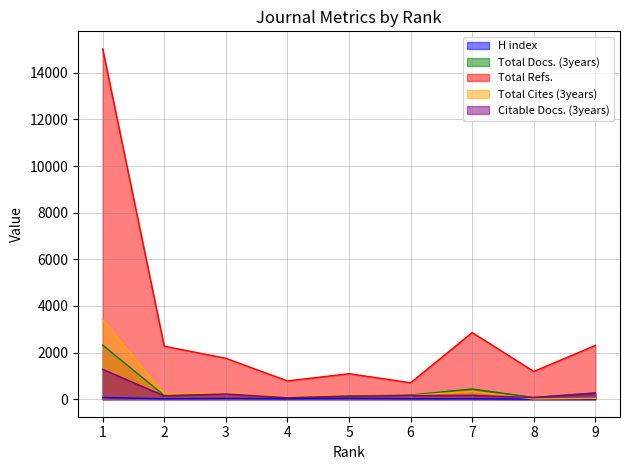

At which label does H index reach its minimum?

8